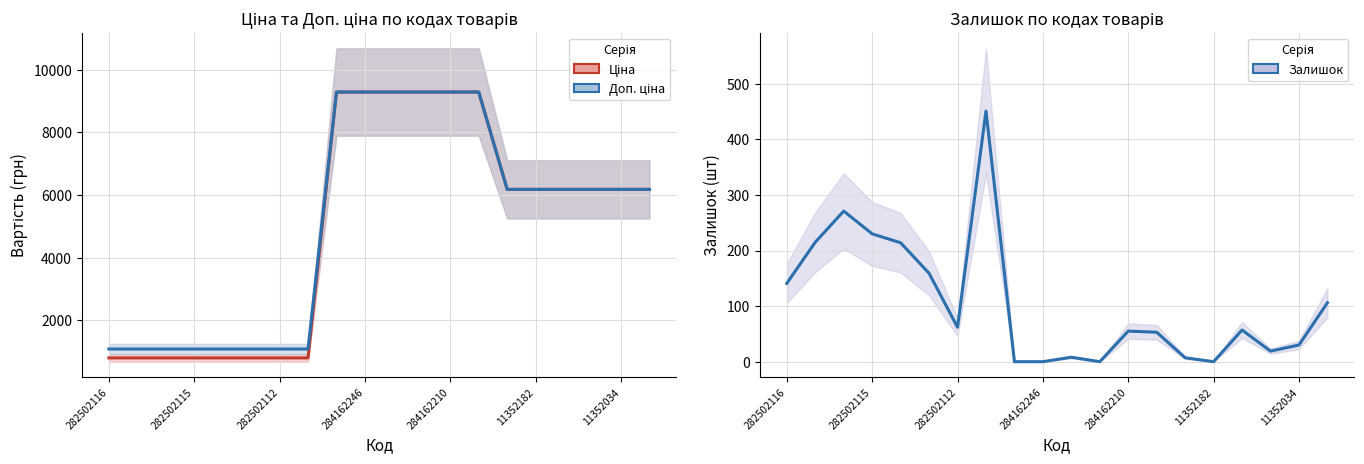

Which series has the largest total across all categories?

Доп. ціна